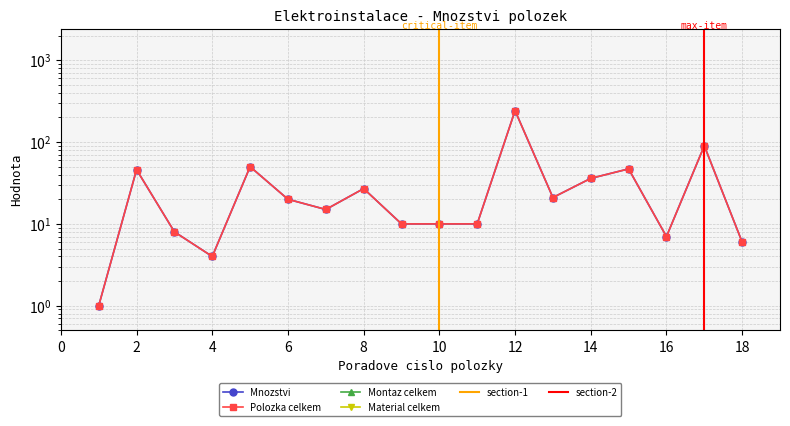

What is the difference between the maximum and minimum values in the Polozka celkem series?

241